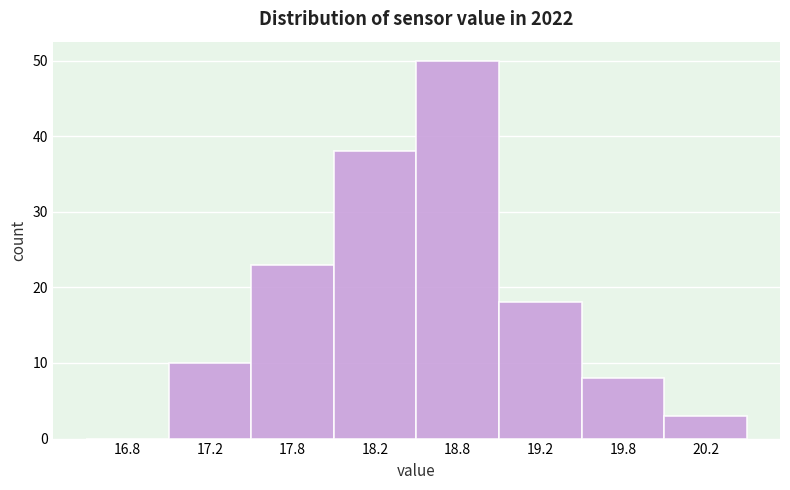

Reading left to right, list all the values displayed in this chart.

16.8=0	17.2=10	17.8=23	18.2=38	18.8=50	19.2=18	19.8=8	20.2=3